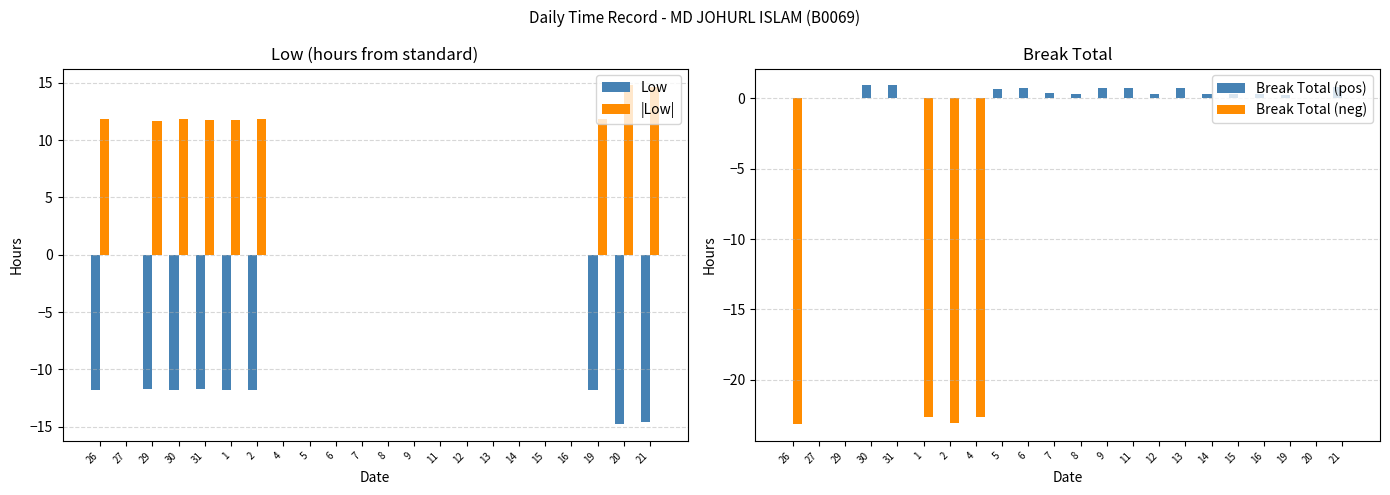

Are the bars horizontal?

No